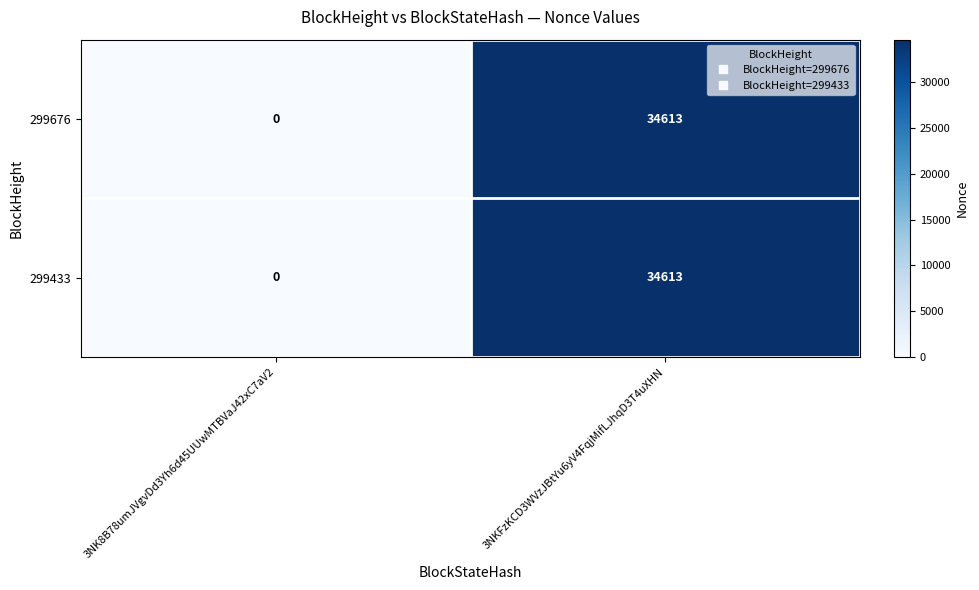

At which label is 299433 closest to 17306?

3NK8B78umJVgvDd3Yh6d45UUwMTBVaJ42xC7aV2